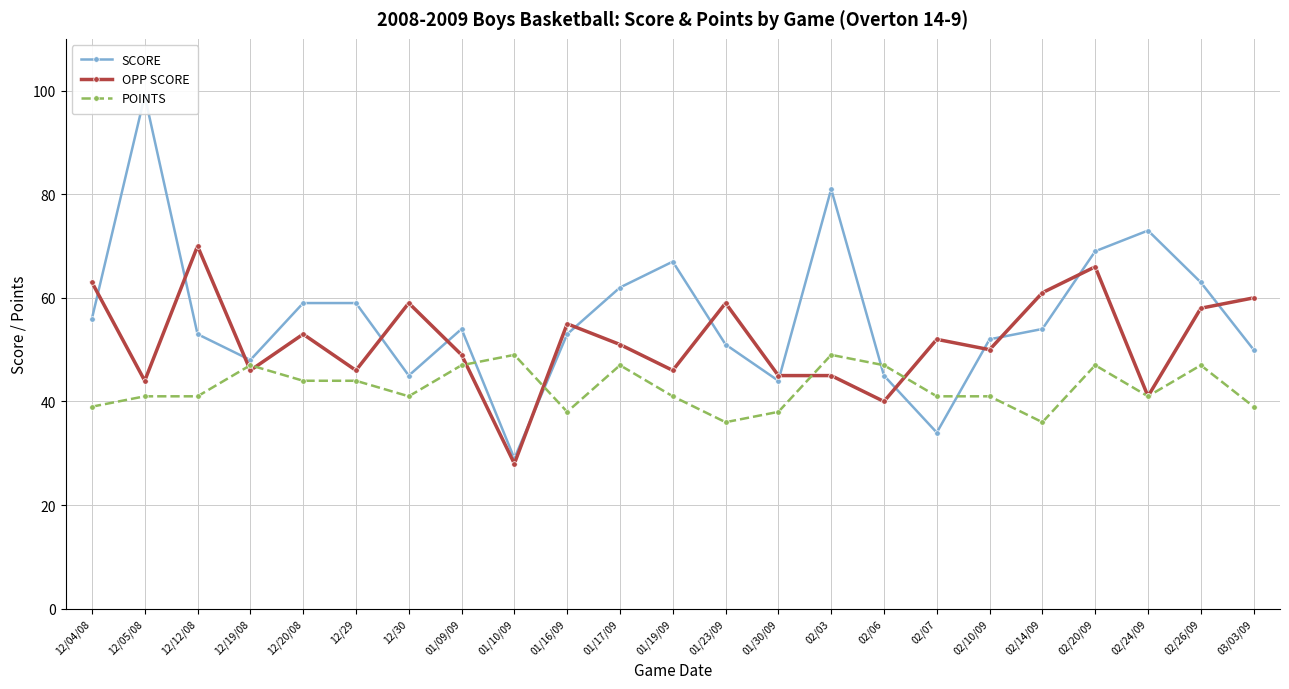

Is this an area chart (filled region under the line)?

No